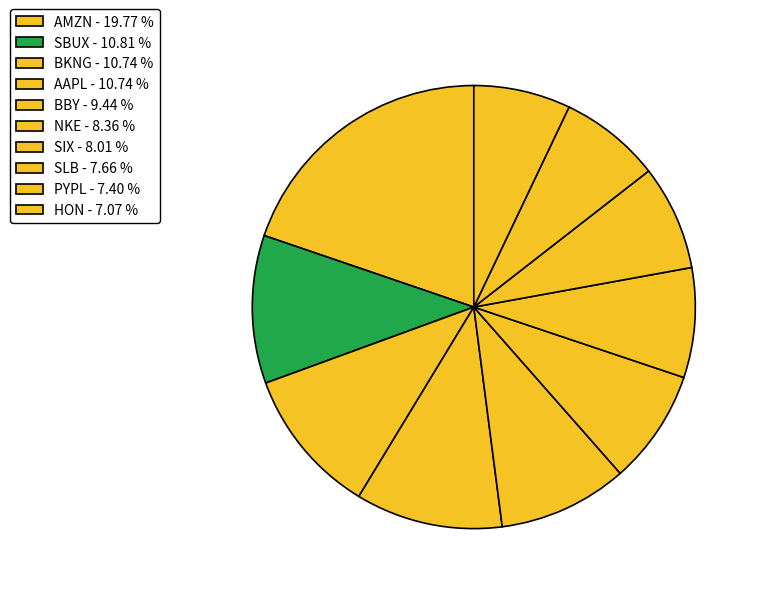

How many slices are in this pie chart?

10